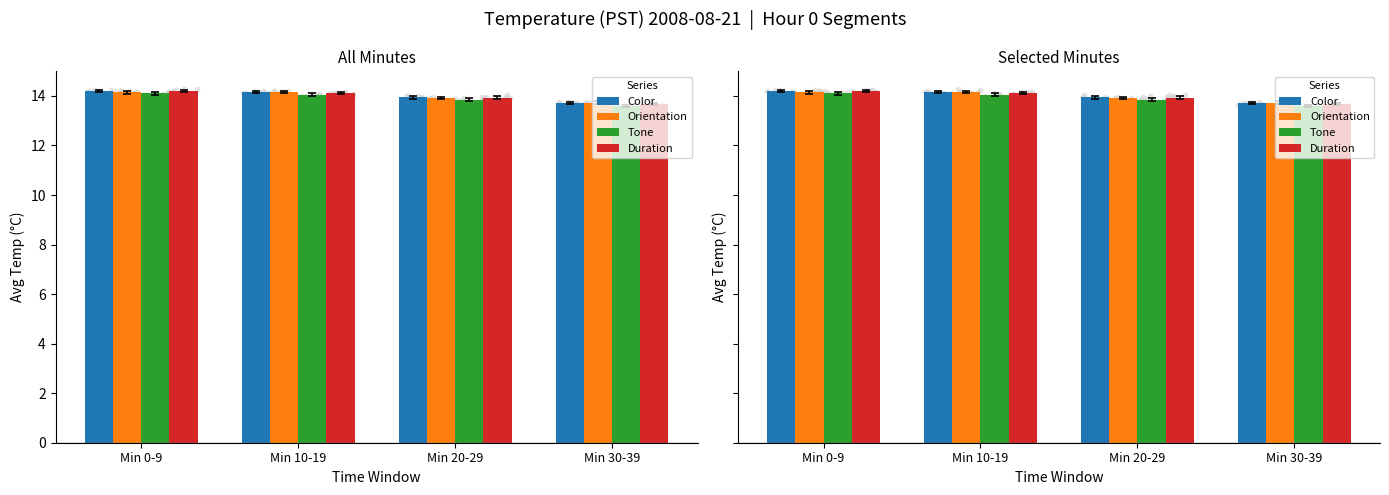

Is the value of Orientation at Min 30-39 greater than the value of Duration at Min 10-19?

No